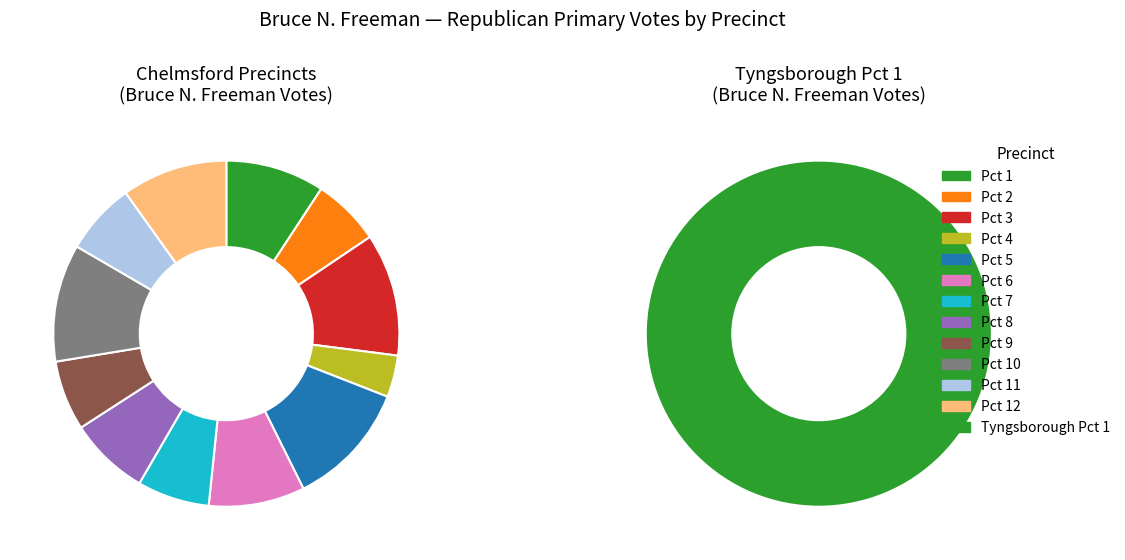

Is there a majority slice in this chart?

No